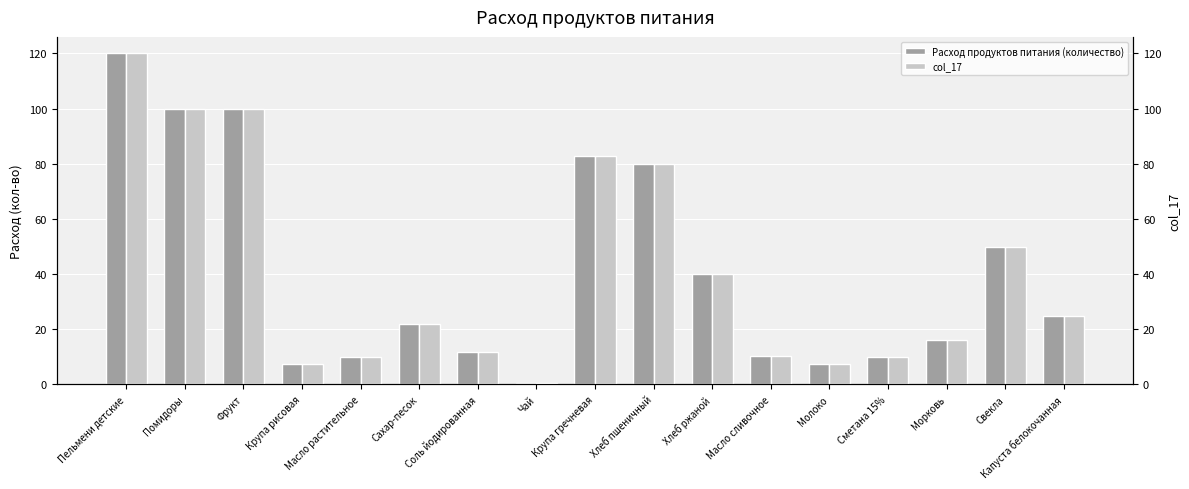

Reading left to right, what are all the values shown in this chart?

Расход продуктов питания (количество): Пельмени детские=120.0	Помидоры=100.0	Фрукт=100.0	Крупа рисовая=7.5	Масло растительное=9.9	Сахар-песок=22.0	Соль йодированная=11.7	Чай=0.5	Крупа гречневая=82.8	Хлеб пшеничный=80.0	Хлеб ржаной=40.0	Масло сливочное=10.2	Молоко=7.5	Сметана 15%=10.0	Морковь=16.0	Свекла=50.0	Капуста белокочанная=25.0
col_17: Пельмени детские=120.0	Помидоры=100.0	Фрукт=100.0	Крупа рисовая=7.5	Масло растительное=9.9	Сахар-песок=22.0	Соль йодированная=11.7	Чай=0.5	Крупа гречневая=82.8	Хлеб пшеничный=80.0	Хлеб ржаной=40.0	Масло сливочное=10.2	Молоко=7.5	Сметана 15%=10.0	Морковь=16.0	Свекла=50.0	Капуста белокочанная=25.0